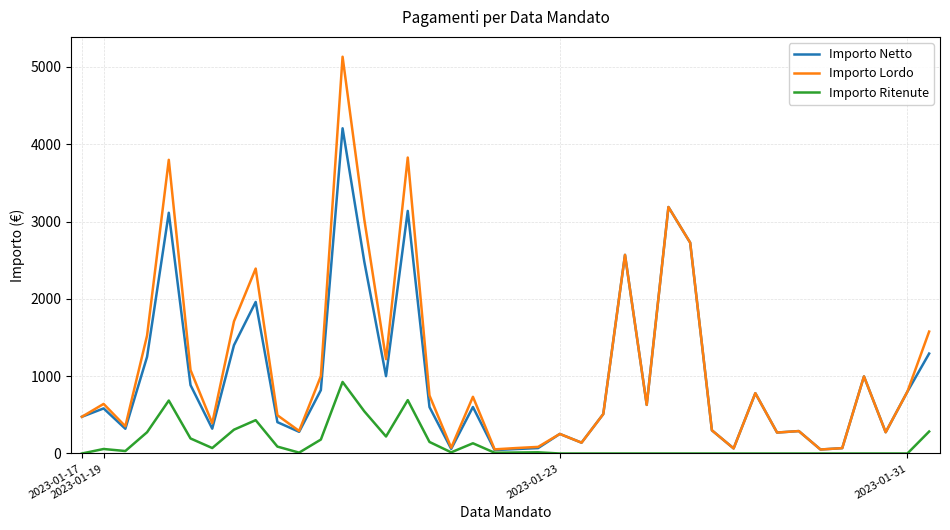

Which series has the widest spread of values?

Importo Lordo